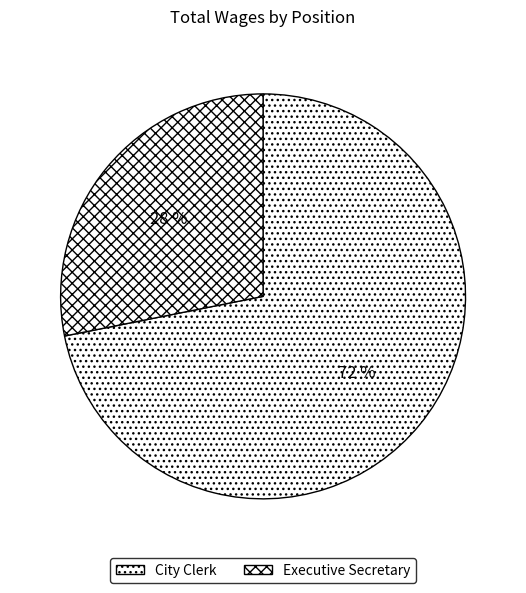

True or false: Executive Secretary accounts for 16% of the total.

False